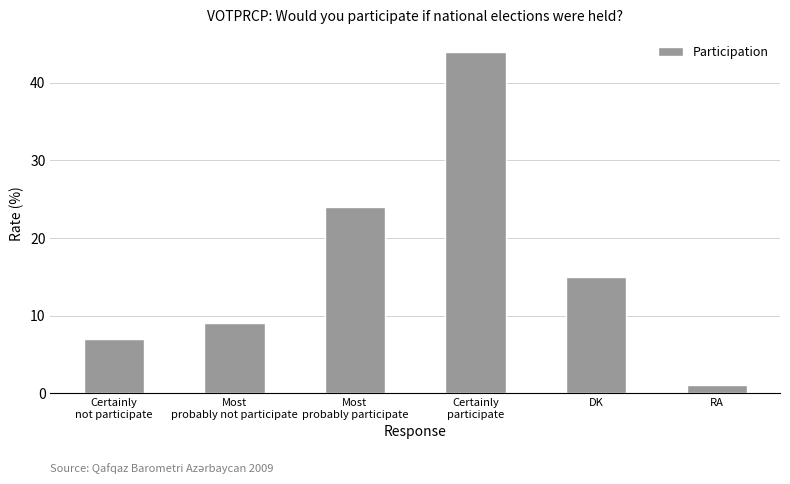

What is the average value?

17